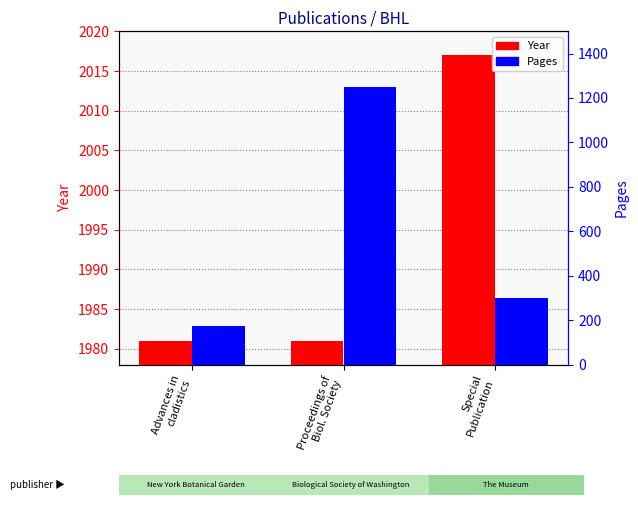

What is the label of the 3rd bar from the right?

Advances in
cladistics